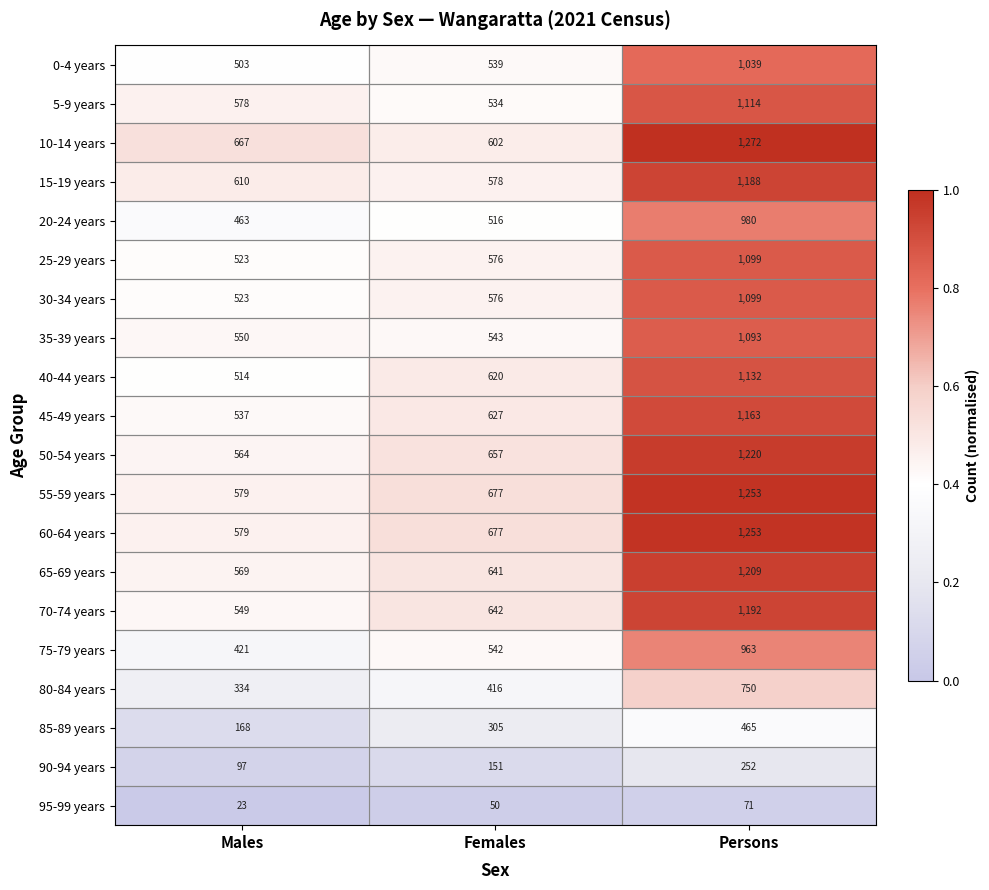

What is the maximum value for 85-89 years?

465